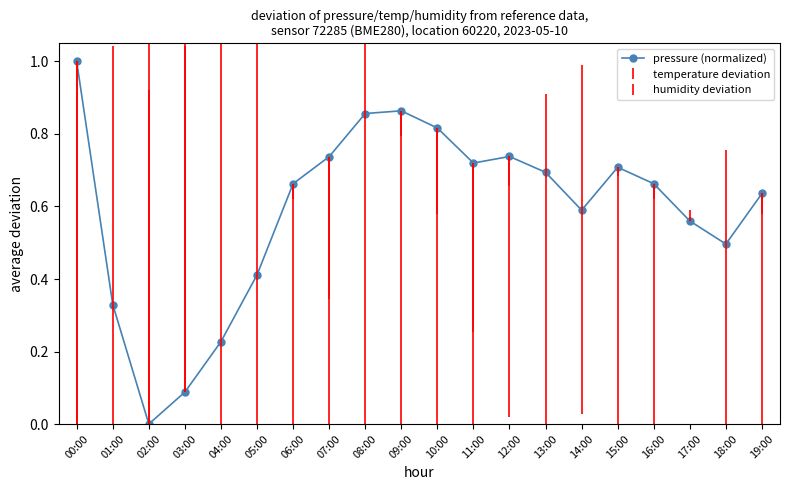

Which category has the highest value across all series?

00:00